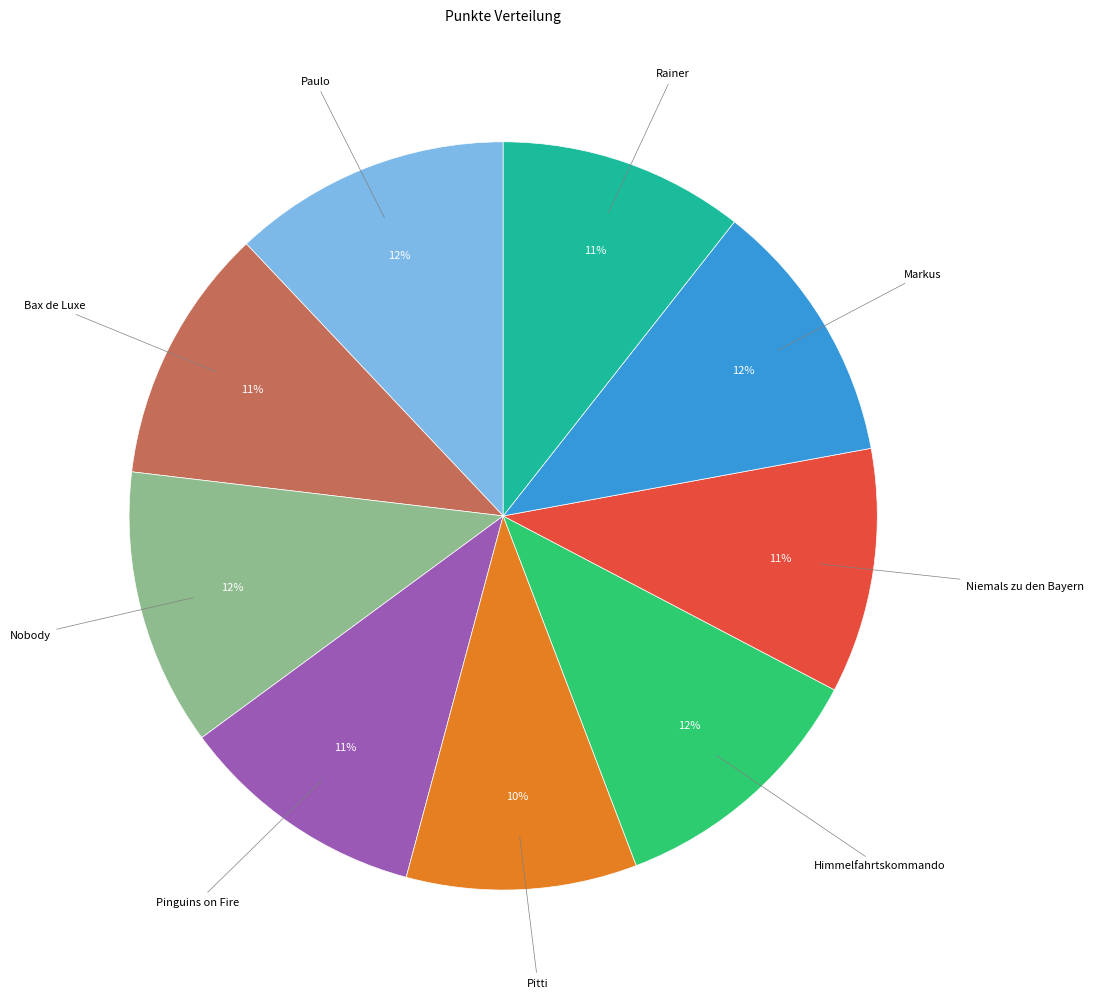

To the nearest percent, what is the average slice percentage?

11%